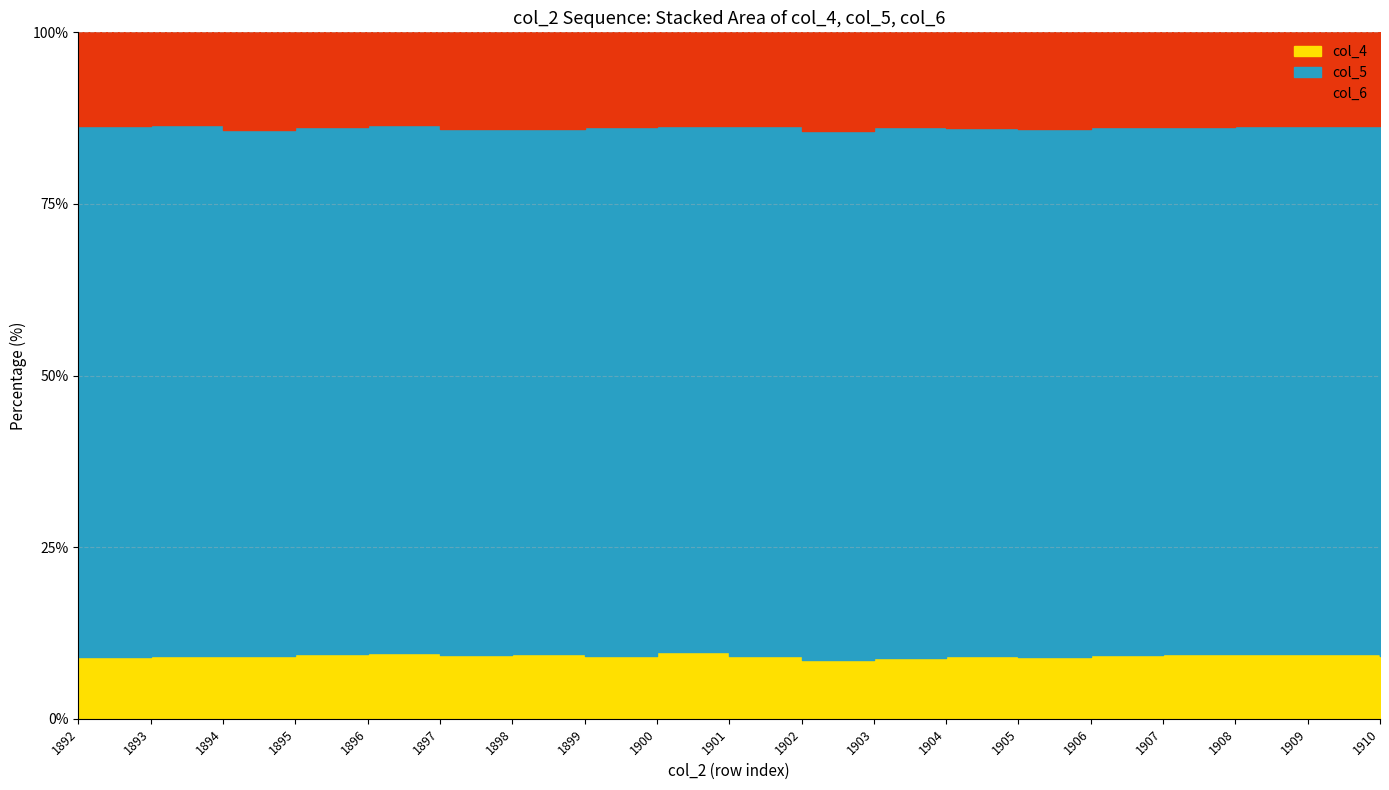

Reading left to right, what are all the values shown in this chart?

col_4: 1810	1841	1850	1902	1925	1879	1900	1851	1966	1844	1720	1791	1863	1830	1877	1919	1903	1904	1866
col_5: 15626	15594	15491	15536	15575	15496	15464	15606	15479	15640	15572	15620	15554	15525	15534	15485	15576	15524	15600
col_6: 2739	2728	2890	2799	2715	2863	2850	2786	2772	2762	2916	2778	2819	2840	2794	2800	2758	2756	2776